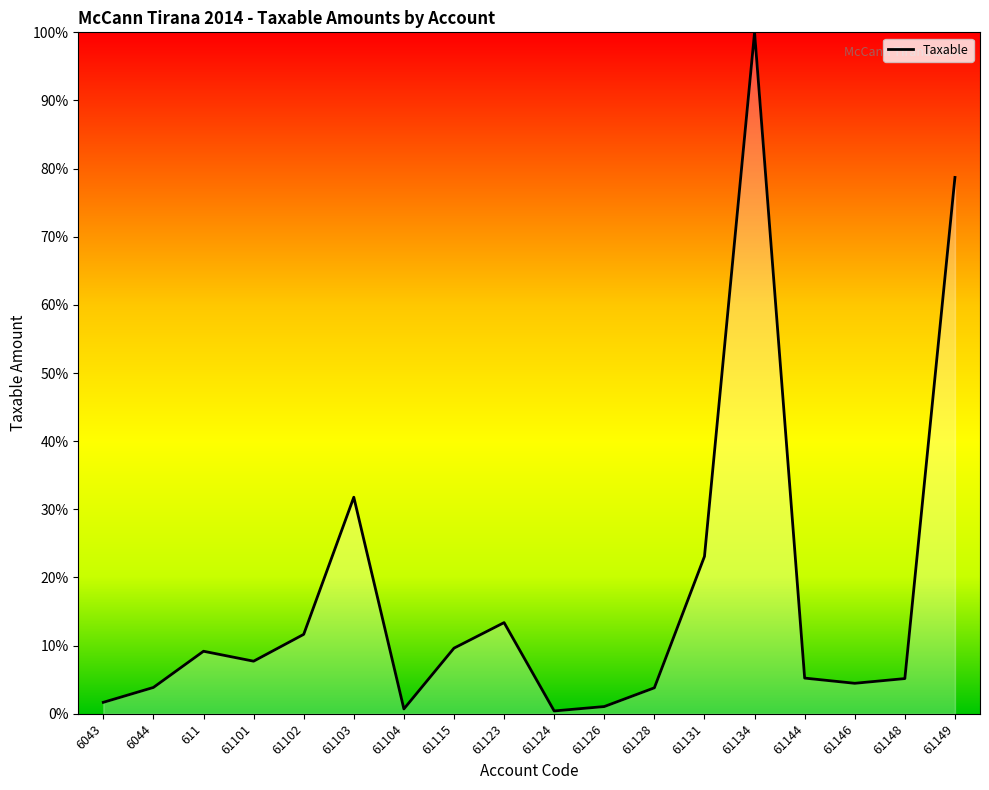

What is the maximum value shown in the chart?

100.0